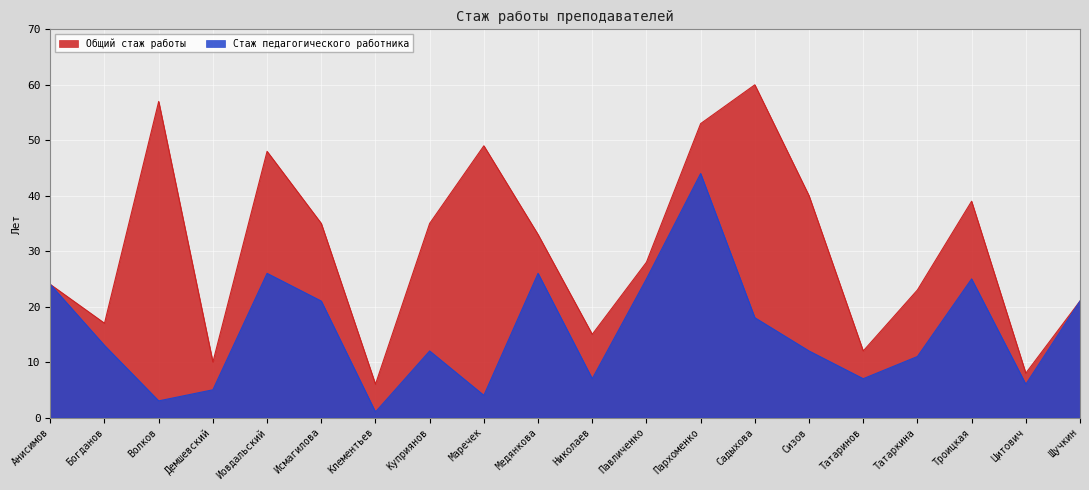

How many interior local peaks does the Общий стаж работы series have?

5